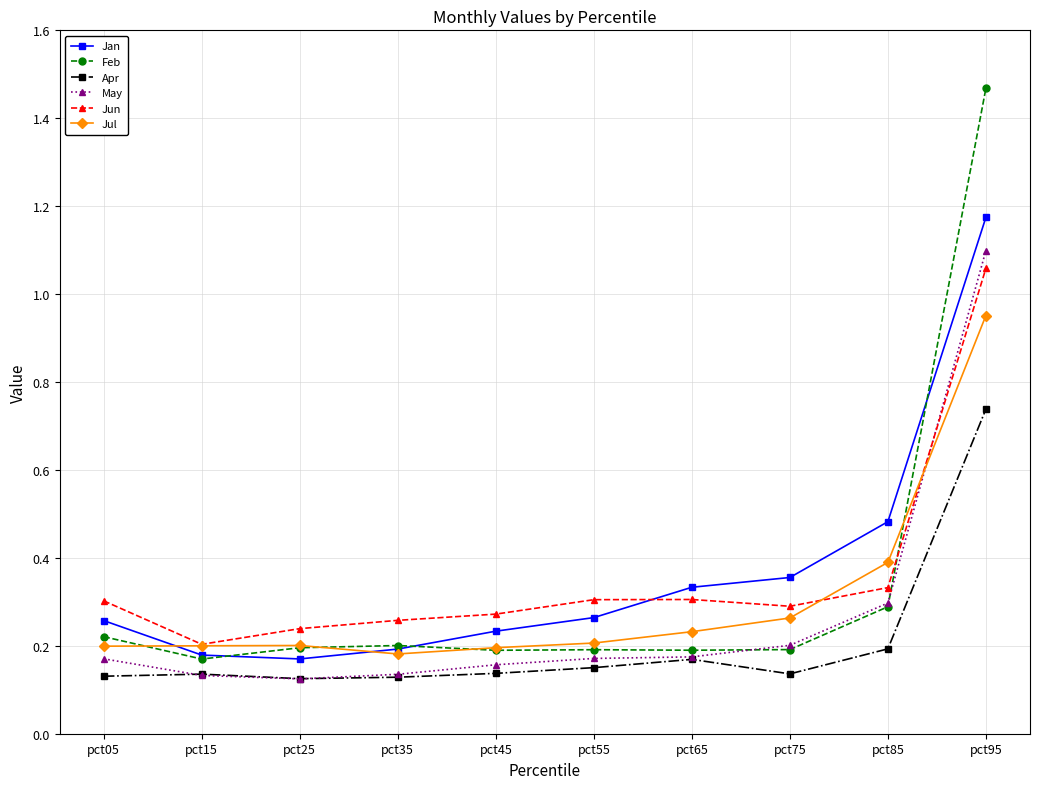

Which series has the largest range (max minus min)?

Feb